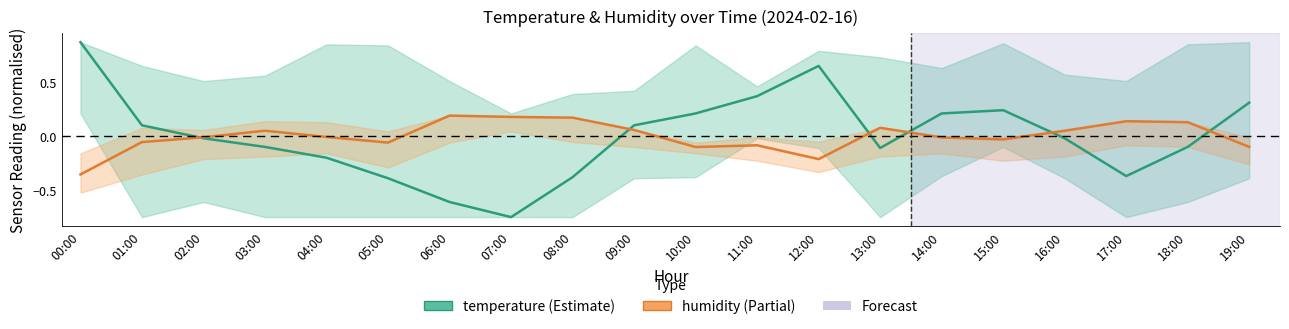

The value of humidity at 03:00 is 0.1. True or false?

False